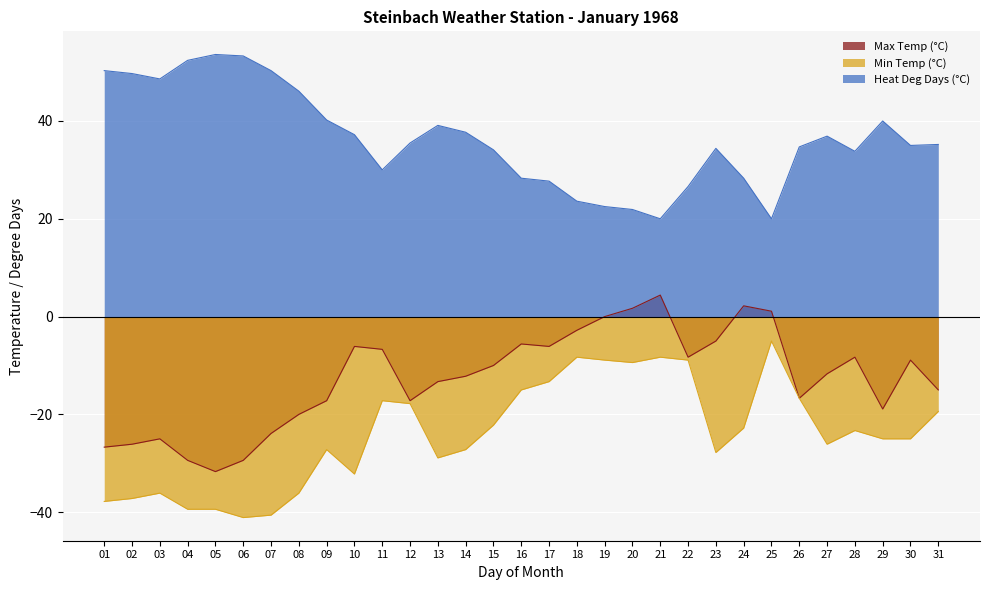

Which series has the largest total across all categories?

Heat Deg Days (°C)